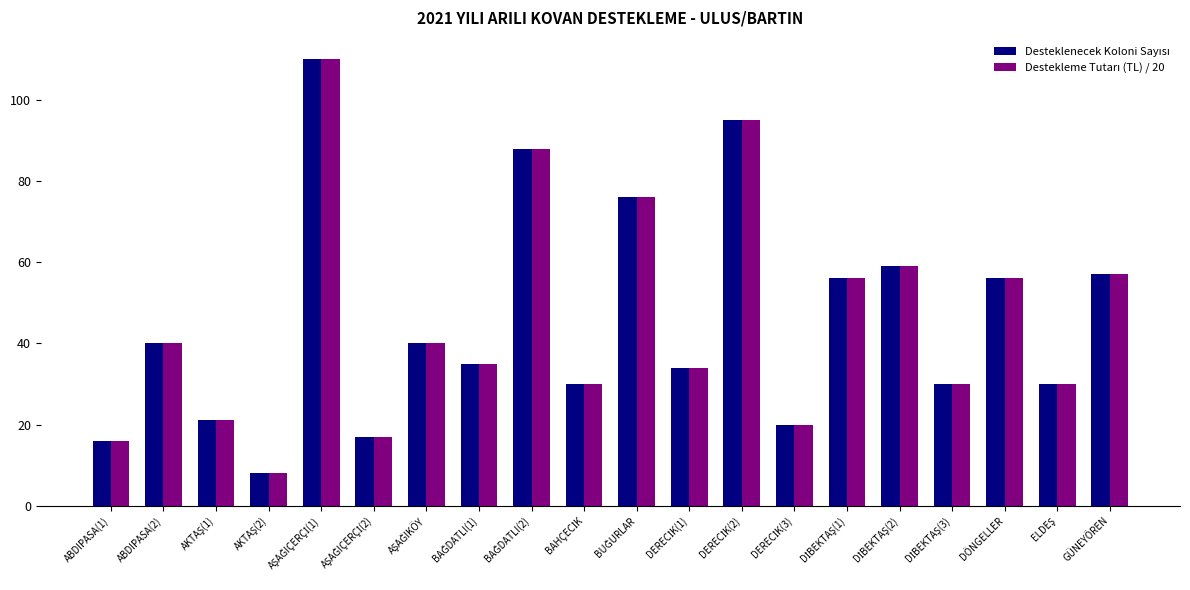

At how many categories does at least one series exceed 25?

15